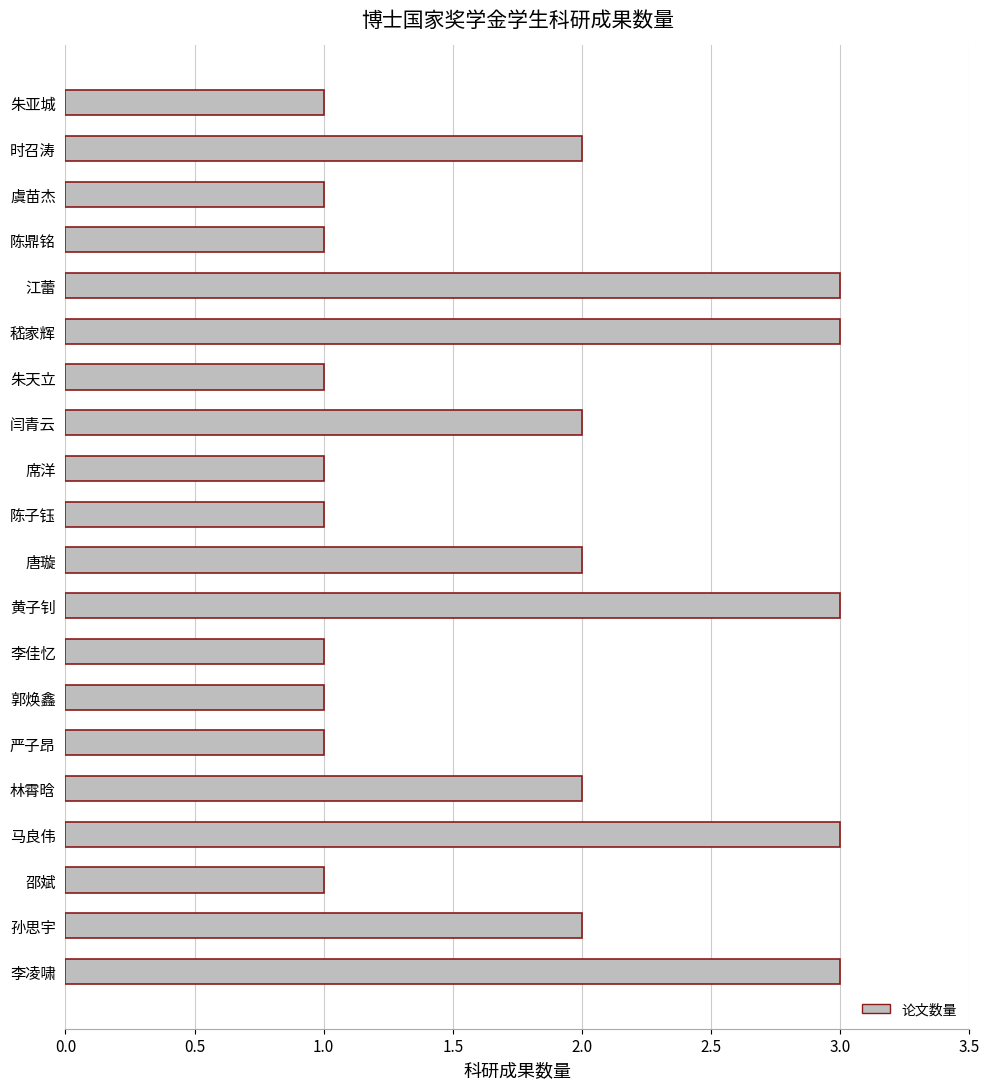

What is the ratio of the value at 朱天立 to the value at 席洋?

1.0